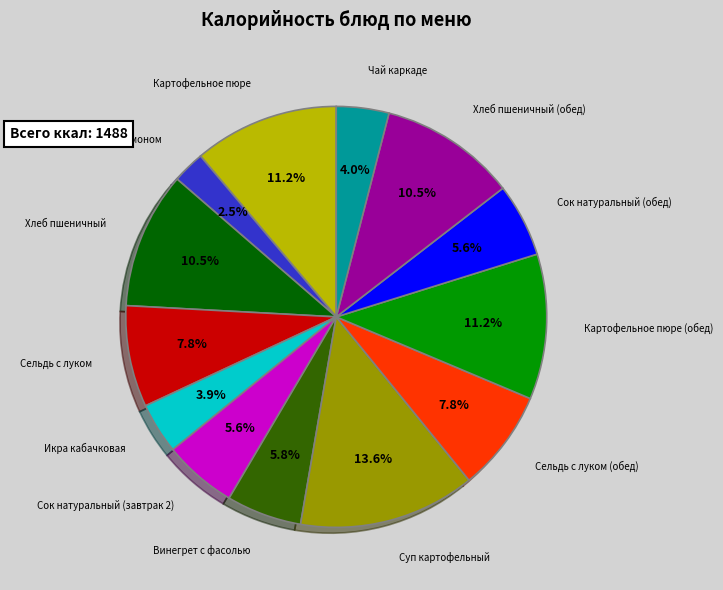

Is there a majority slice in this chart?

No